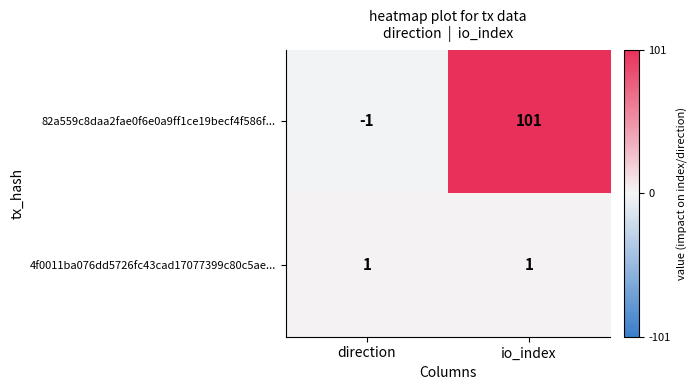

Which label corresponds to the smallest value in the chart?

direction